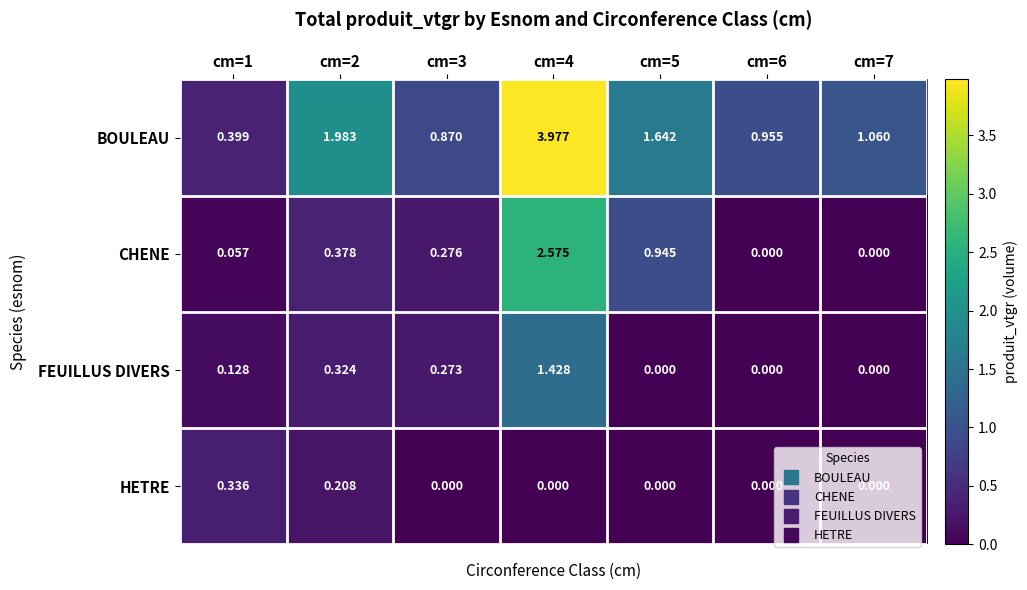

Between cm=1 and cm=3, which series saw the biggest shift?

BOULEAU